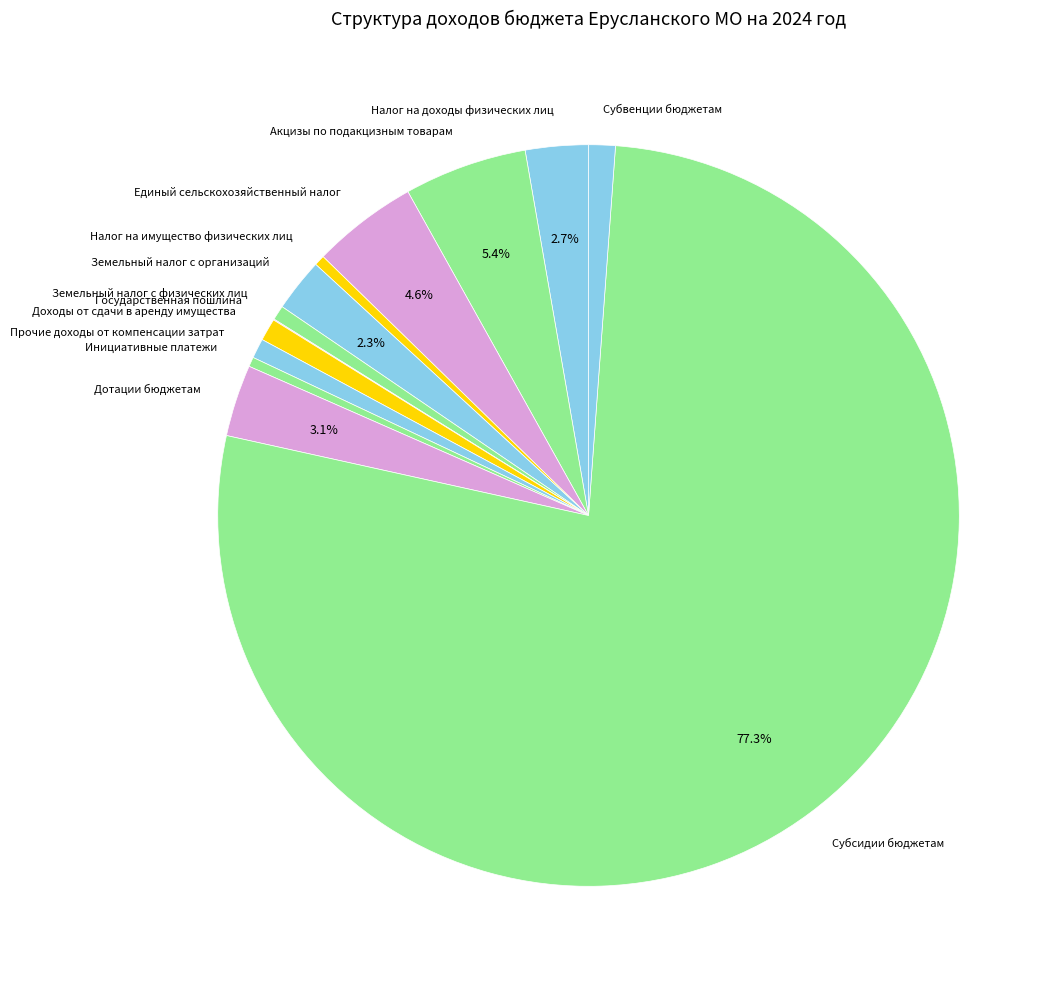

Is there any slice that represents more than half of the pie?

Yes